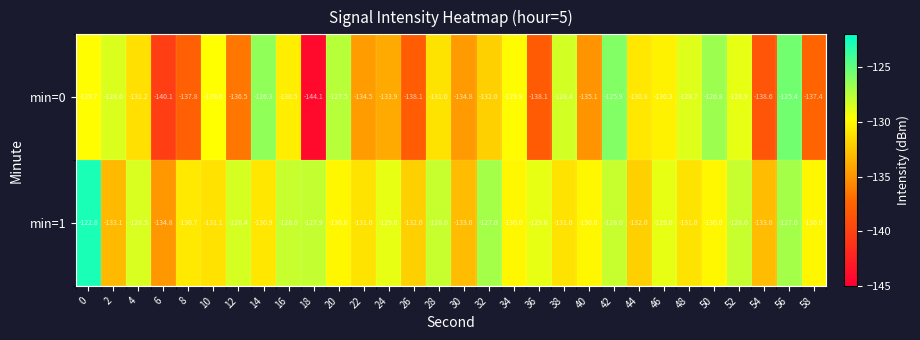

Which label corresponds to the smallest value in the chart?

18